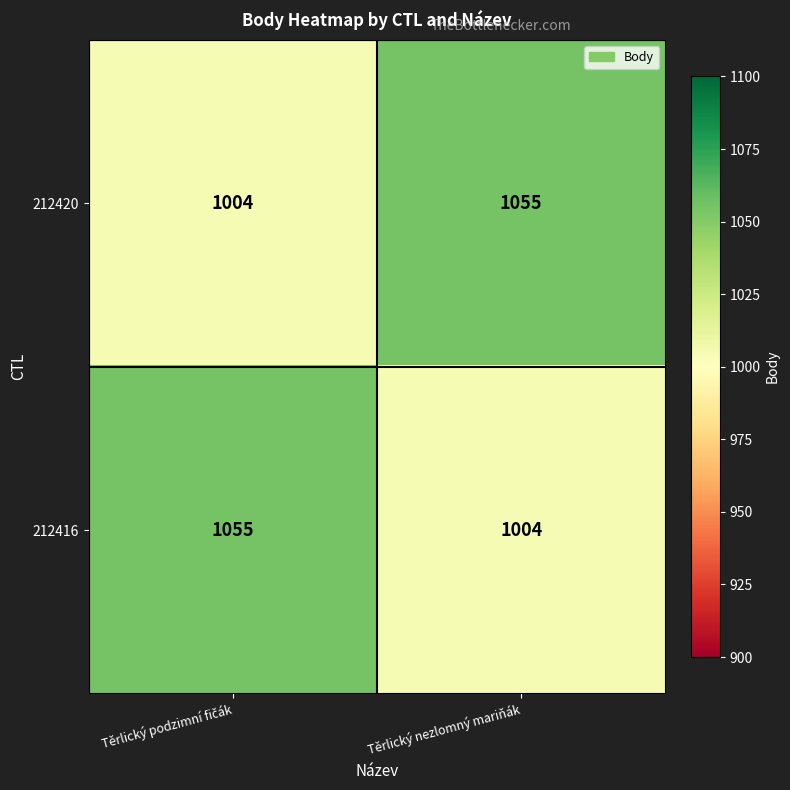

How many data points does each series have?

2